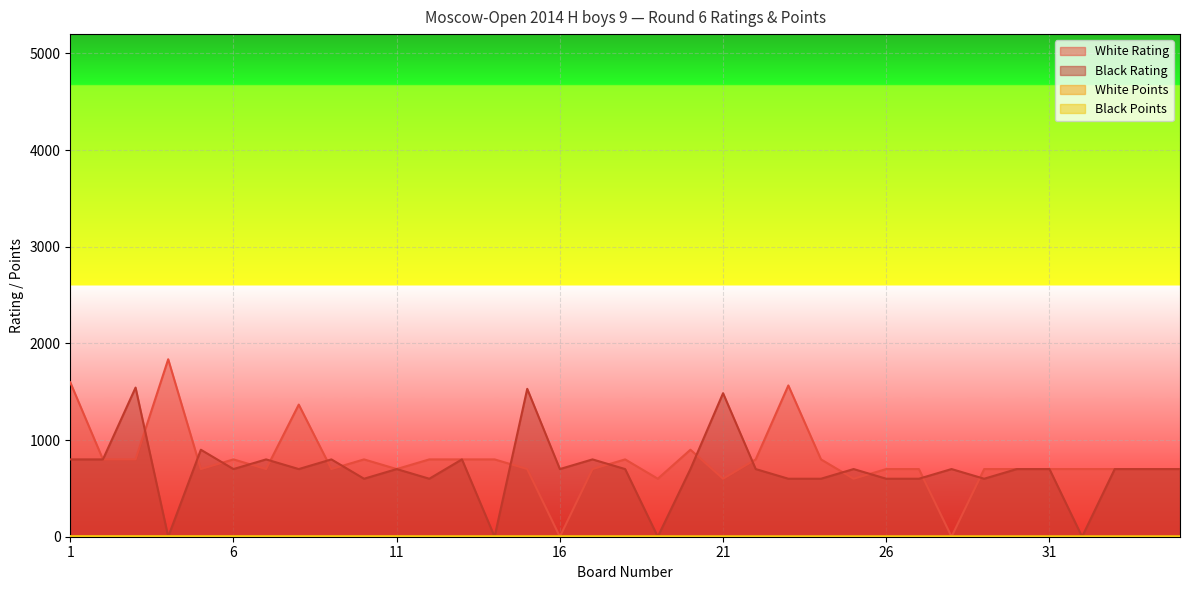

True or false: Black Rating has a value of 1189.3 at 18.

False